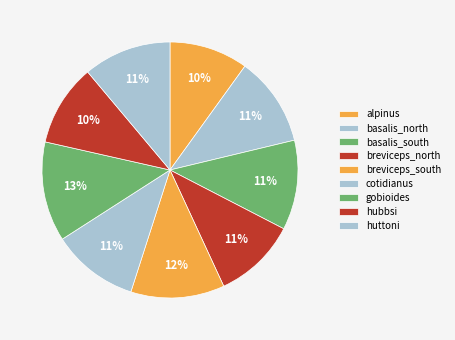

Do breviceps_north and basalis_north together represent more than half of the pie?

No